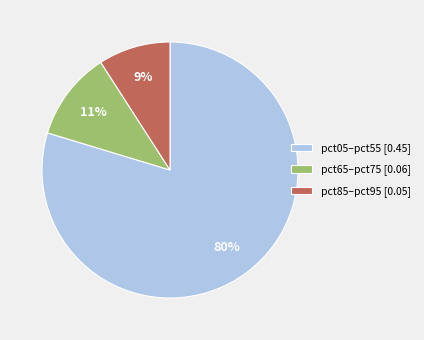

Count the number of slices in the pie.

3